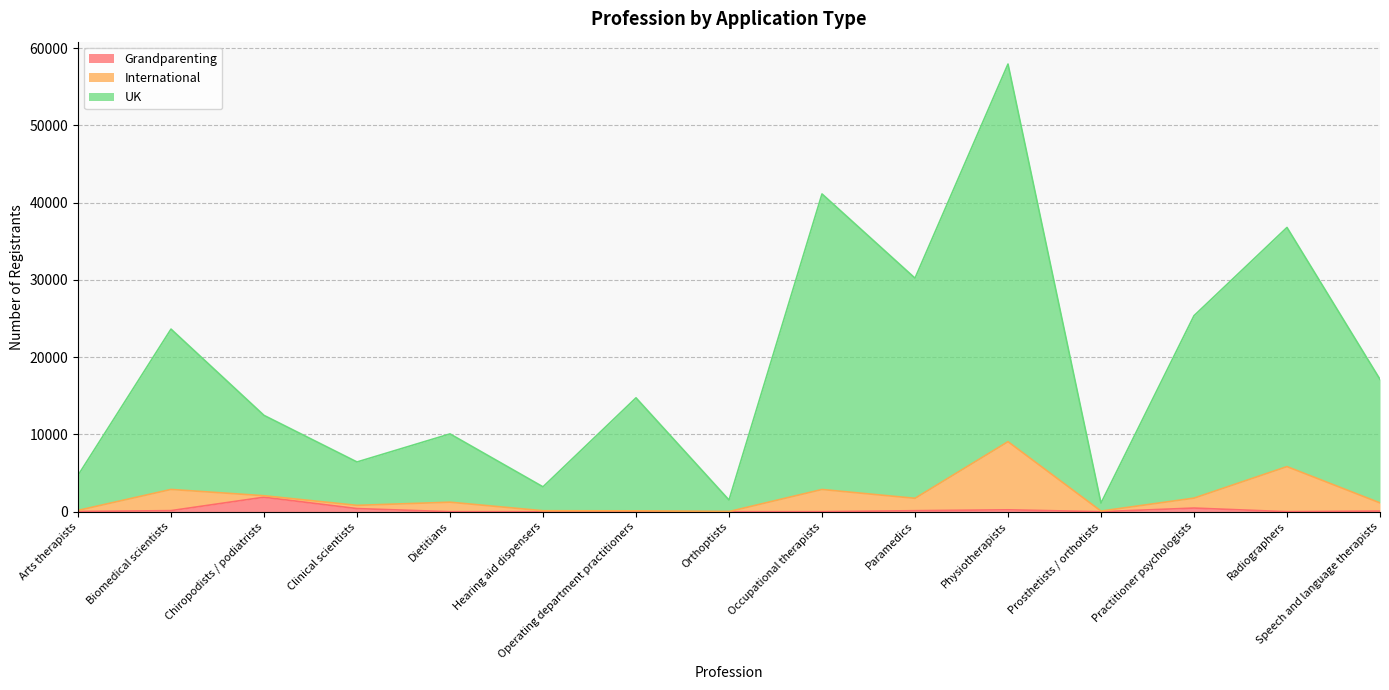

Which series has the largest total across all categories?

UK